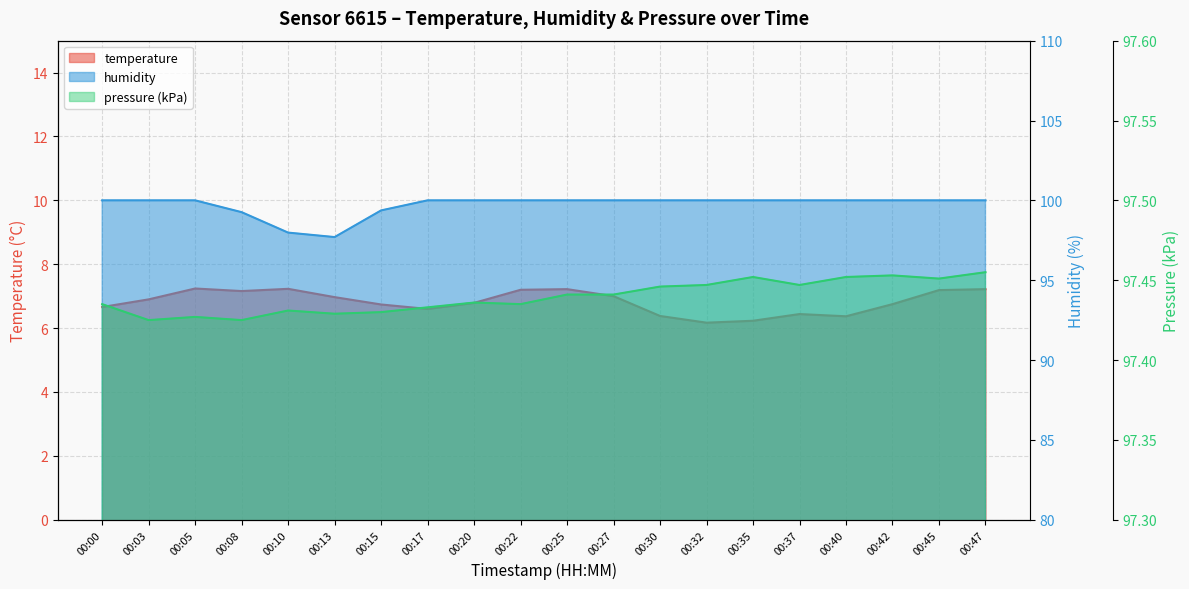

The value of temperature at 00:03 is 4.2. True or false?

False